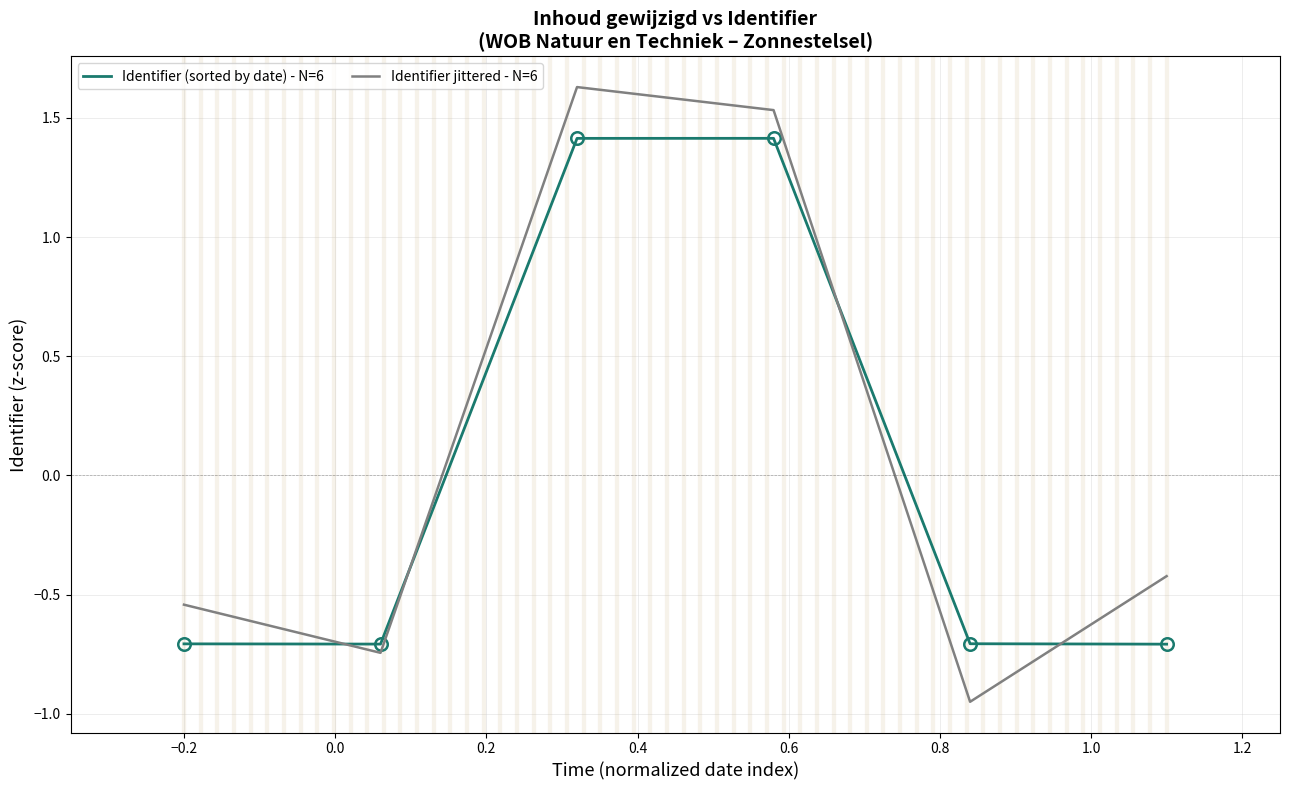

Which series has the largest range (max minus min)?

Identifier jittered - N=6